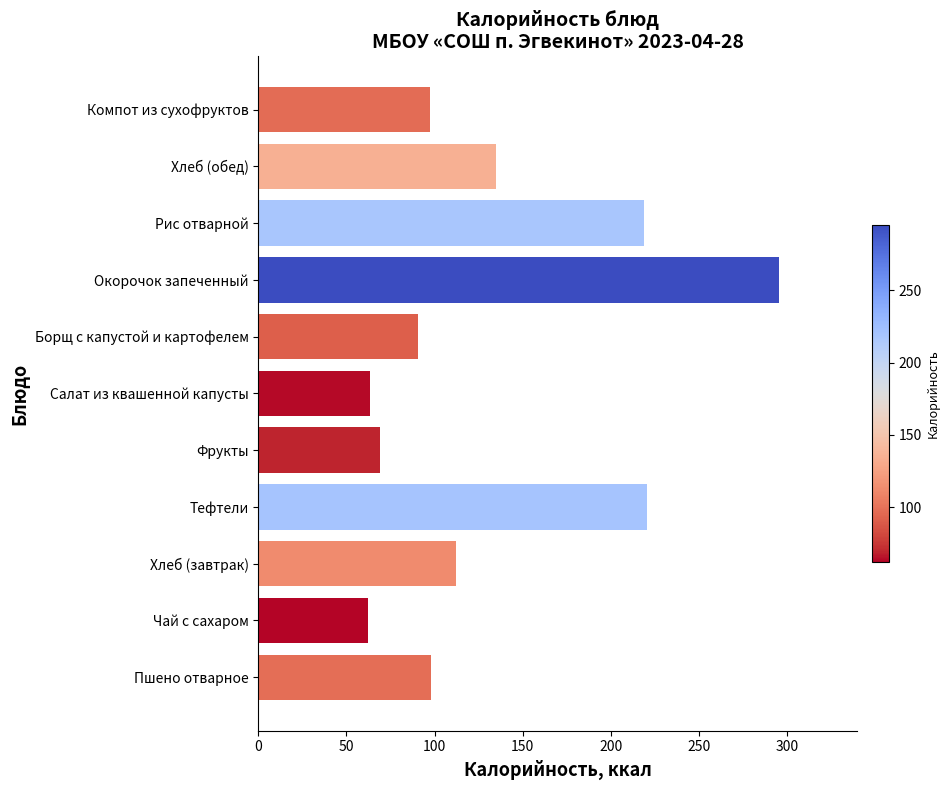

What is the sum of all values?

1461.6